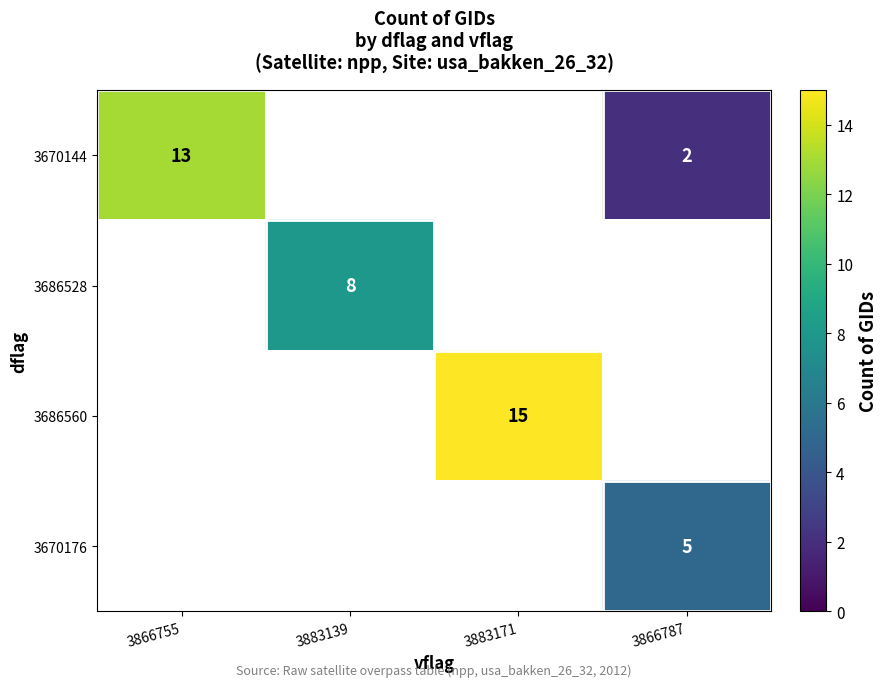

True or false: 3686560 has a value of 15 at 3883171.

True